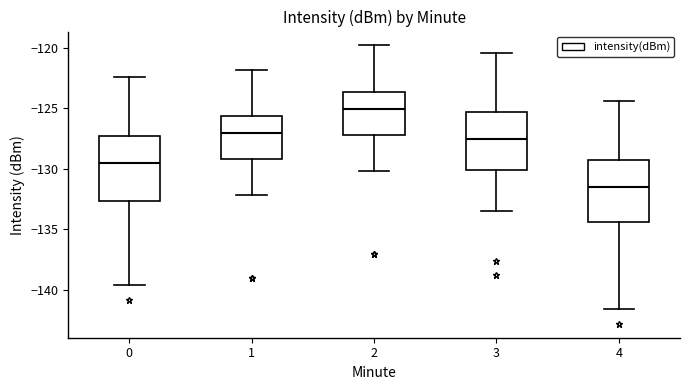

Where does the median line of the box at x = 3 sit on the y-axis? The values are not printed on the chart, so give them approximately, as read against the axis.

-127.5